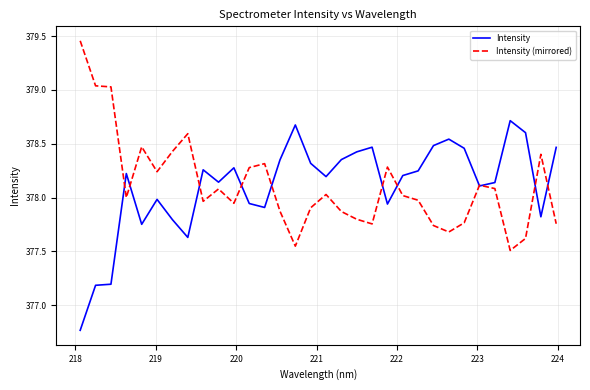

Rank the series by their maximum value, from lowest to highest.

Intensity, Intensity (mirrored)